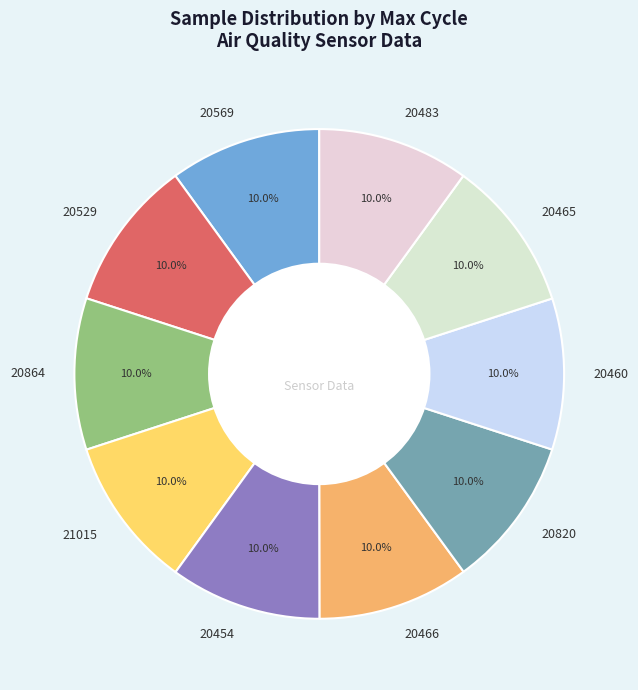

How much of the chart is everything except 20465?

90.0%